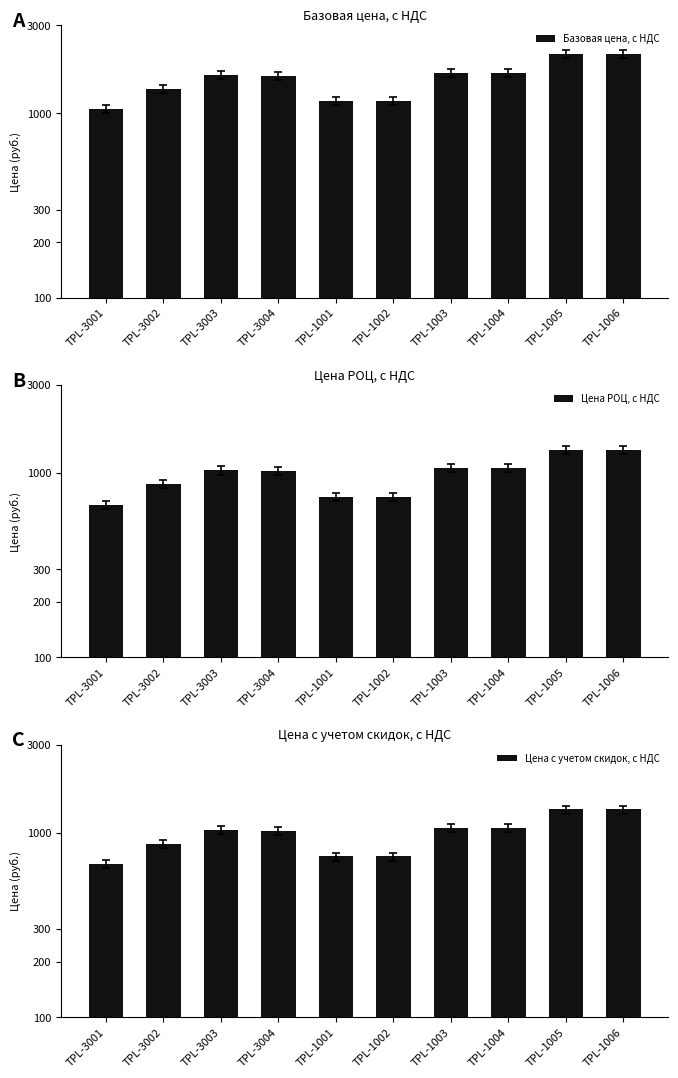

What is the label of the 9th bar from the right?

TPL-3002